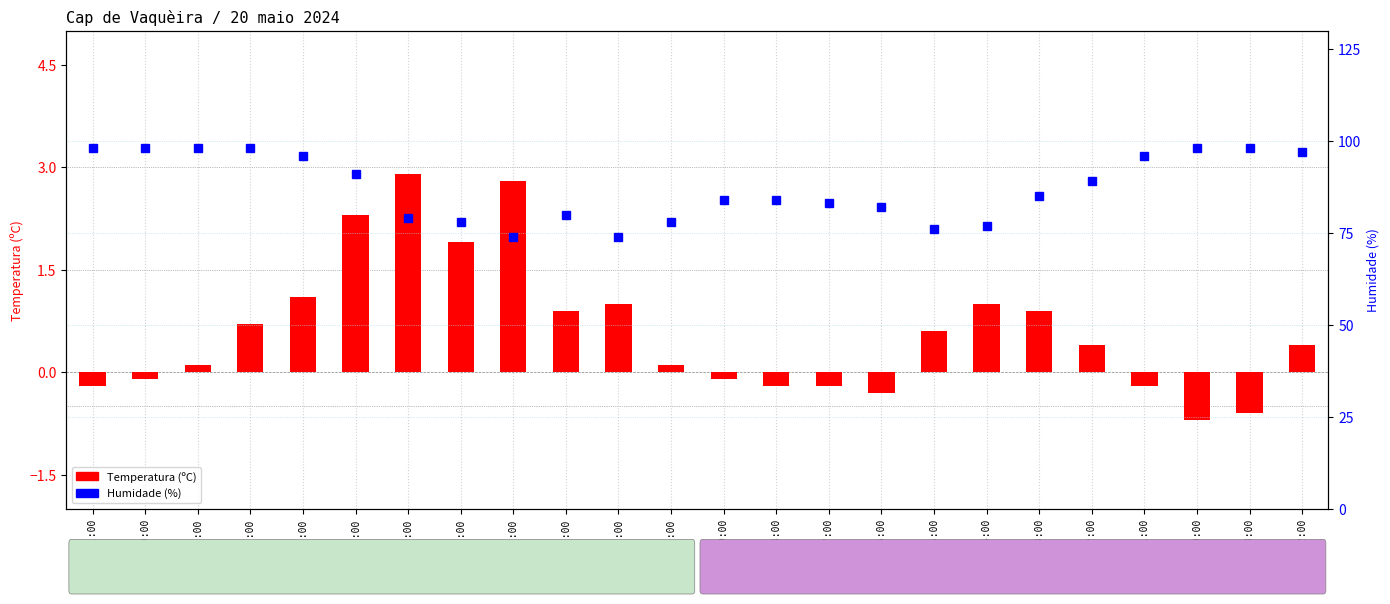

Reading left to right, list all the values displayed in this chart.

Temperatura (ºC): 21:00=-0.2	20:00=-0.1	19:00=0.1	18:00=0.7	17:00=1.1	16:00=2.3	15:00=2.9	14:00=1.9	13:00=2.8	12:00=0.9	11:00=1.0	10:00=0.1	09:00=-0.1	08:00=-0.2	07:00=-0.2	06:00=-0.3	05:00=0.6	04:00=1.0	03:00=0.9	02:00=0.4	01:00=-0.2	00:00=-0.7	23:00=-0.6	22:00=0.4
Humidade (%): 21:00=98.0	20:00=98.0	19:00=98.0	18:00=98.0	17:00=96.0	16:00=91.0	15:00=79.0	14:00=78.0	13:00=74.0	12:00=80.0	11:00=74.0	10:00=78.0	09:00=84.0	08:00=84.0	07:00=83.0	06:00=82.0	05:00=76.0	04:00=77.0	03:00=85.0	02:00=89.0	01:00=96.0	00:00=98.0	23:00=98.0	22:00=97.0